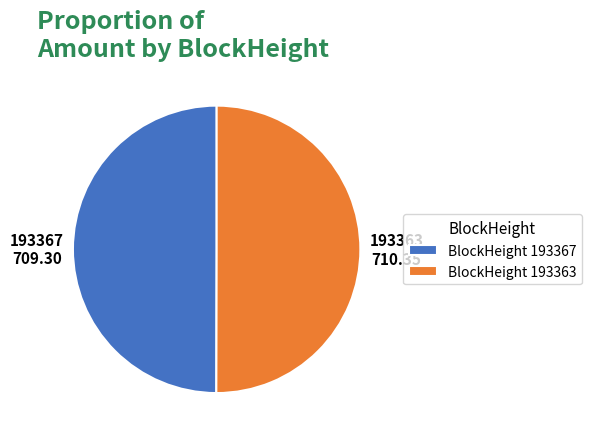

Approximately how many times larger is the value at BlockHeight 193367 compared to BlockHeight 193363?

1.0